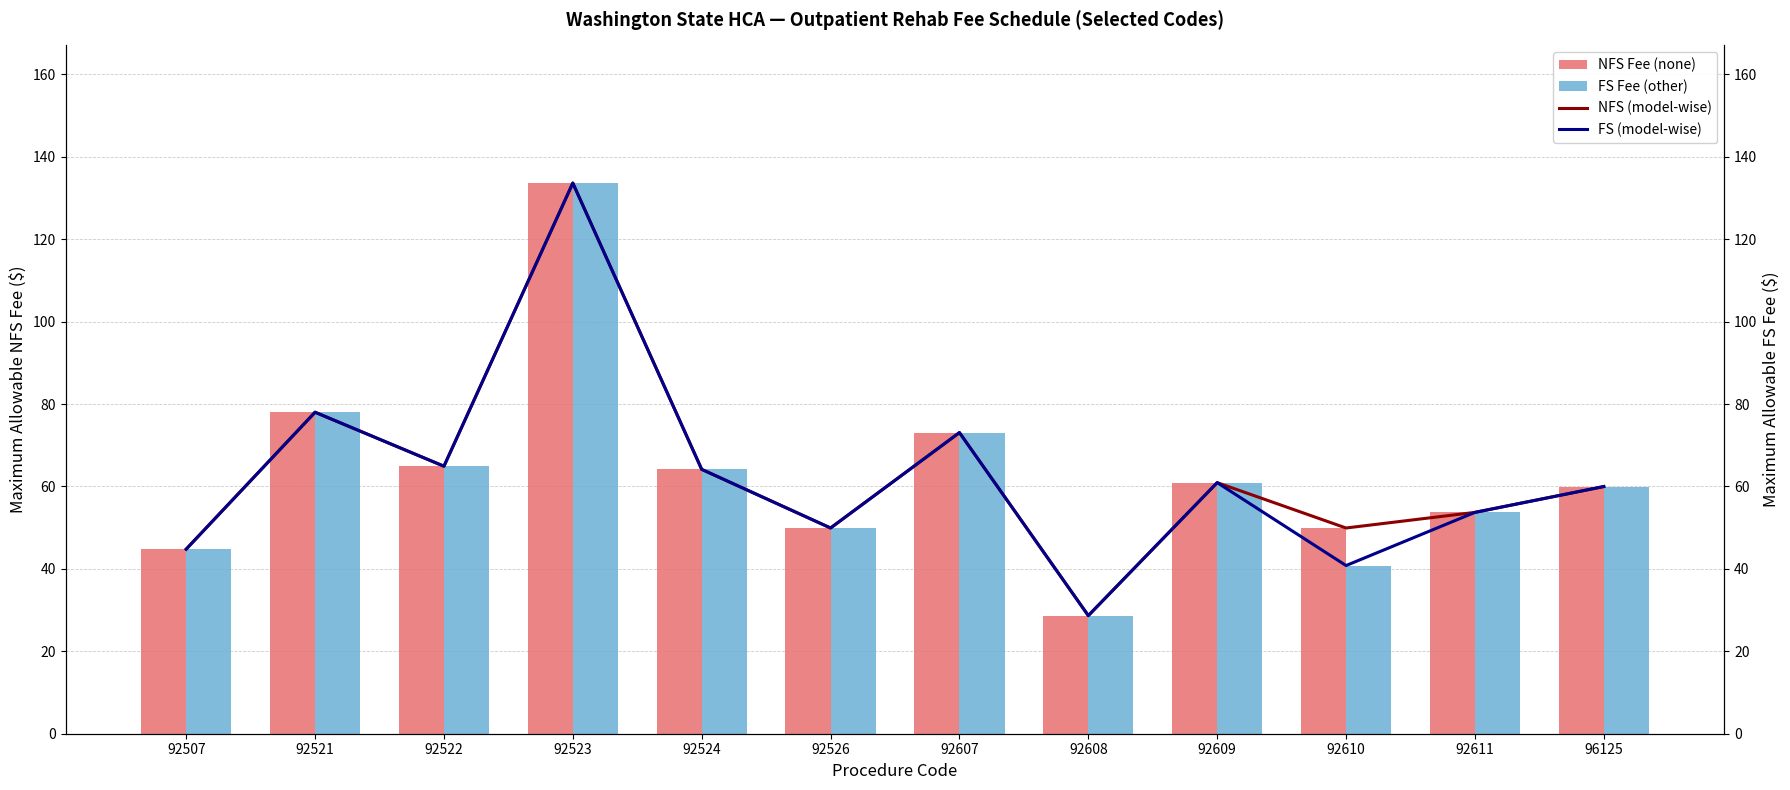

What is the difference between the second highest and minimum values in the NFS Fee (none) series?

49.4